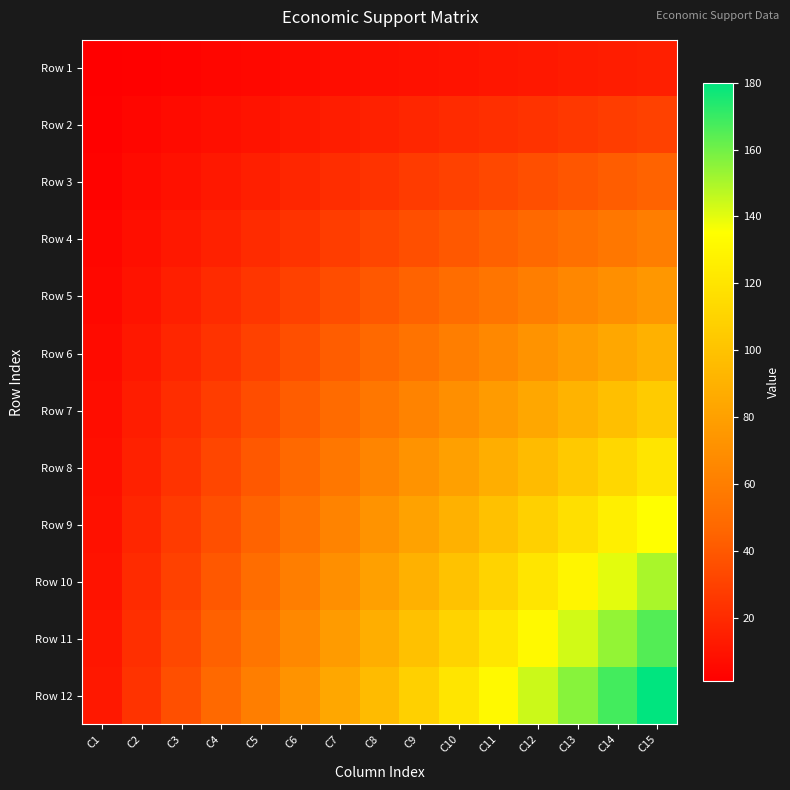

What is the minimum value shown in the chart?

1